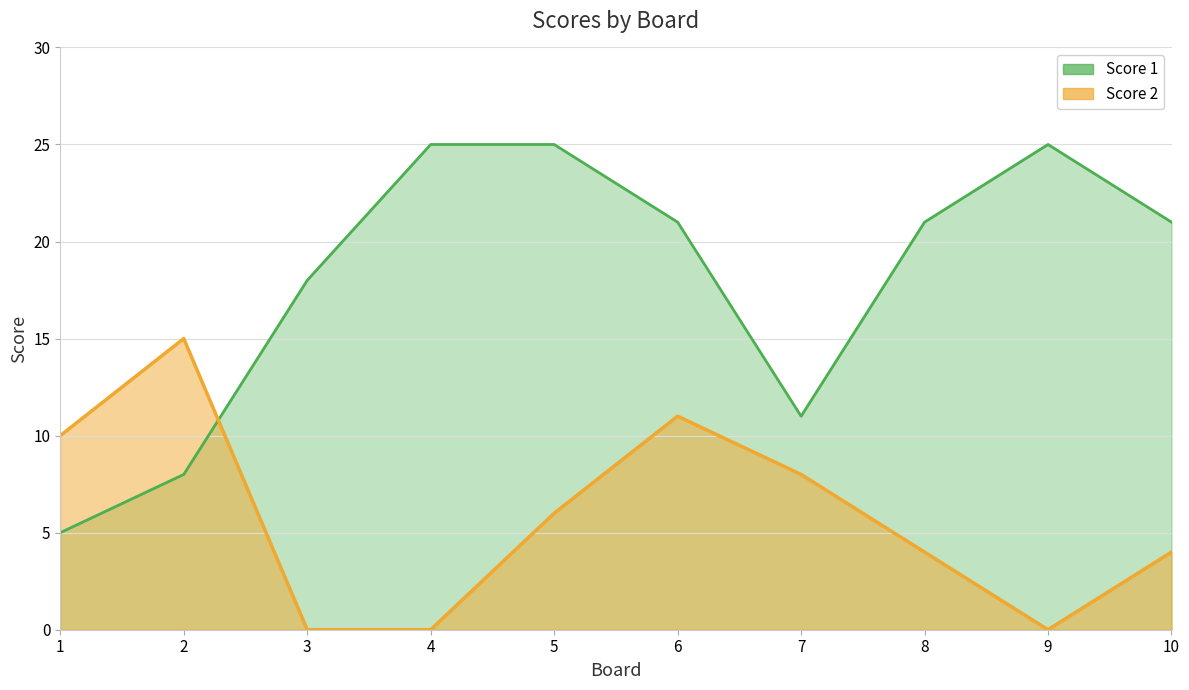

How many times do Score 1 and Score 2 cross each other?

1